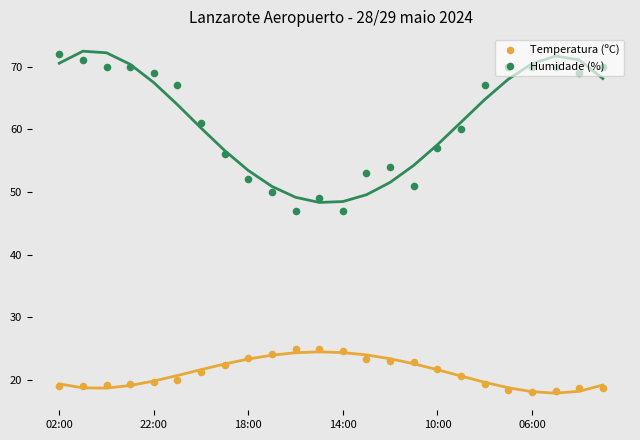

Which series has the largest Y range (max minus min)?

Humidade (%)